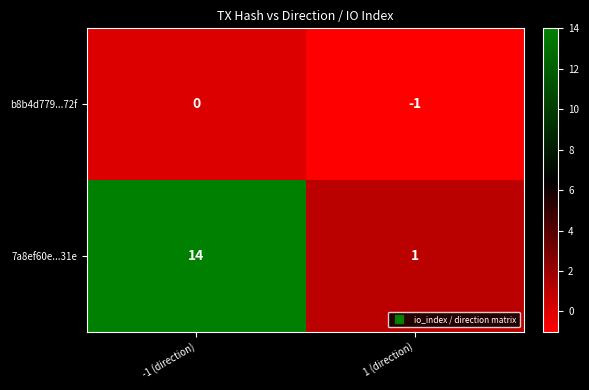

Where is b8b4d779...72f nearest to the value 0?

-1 (direction)